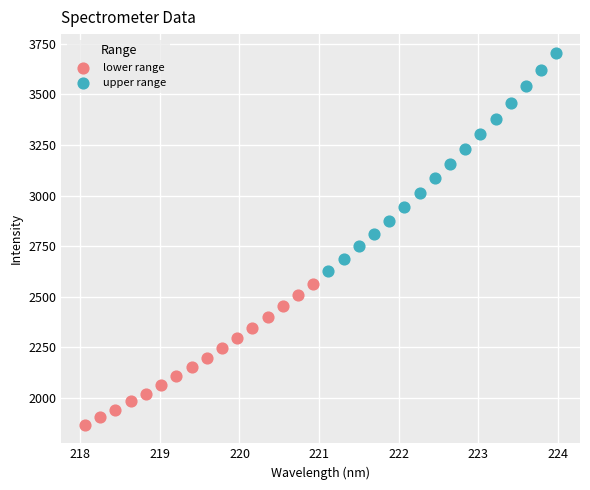

Which series contains the lowest Y value?

lower range